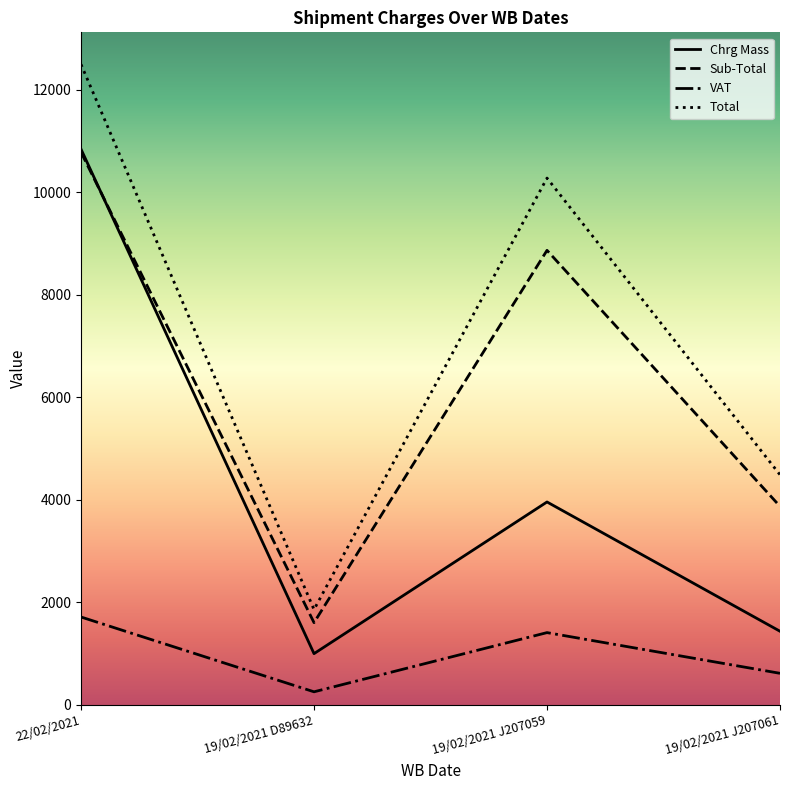

List the series in order of their overall mean, lowest first.

VAT, Chrg Mass, Sub-Total, Total